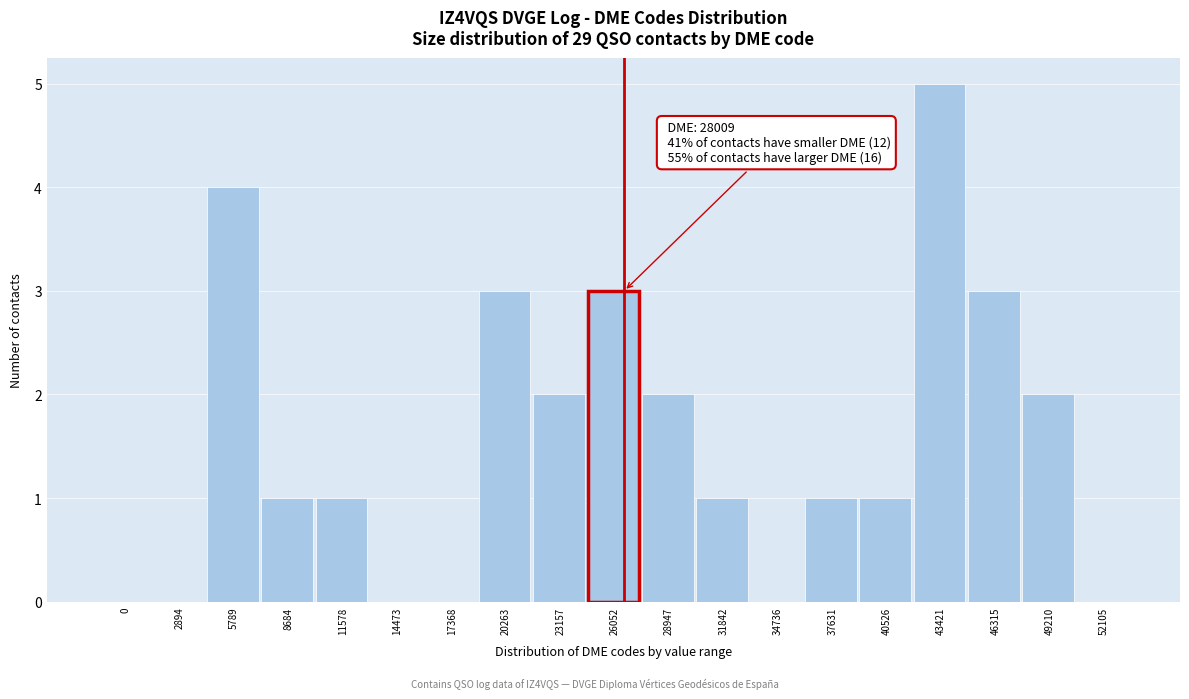

Reading left to right, extract all data points from this chart.

0=0	2894=0	5789=4	8684=1	11578=1	14473=0	17368=0	20263=3	23157=2	26052=3	28947=2	31842=1	34736=0	37631=1	40526=1	43421=5	46315=3	49210=2	52105=0